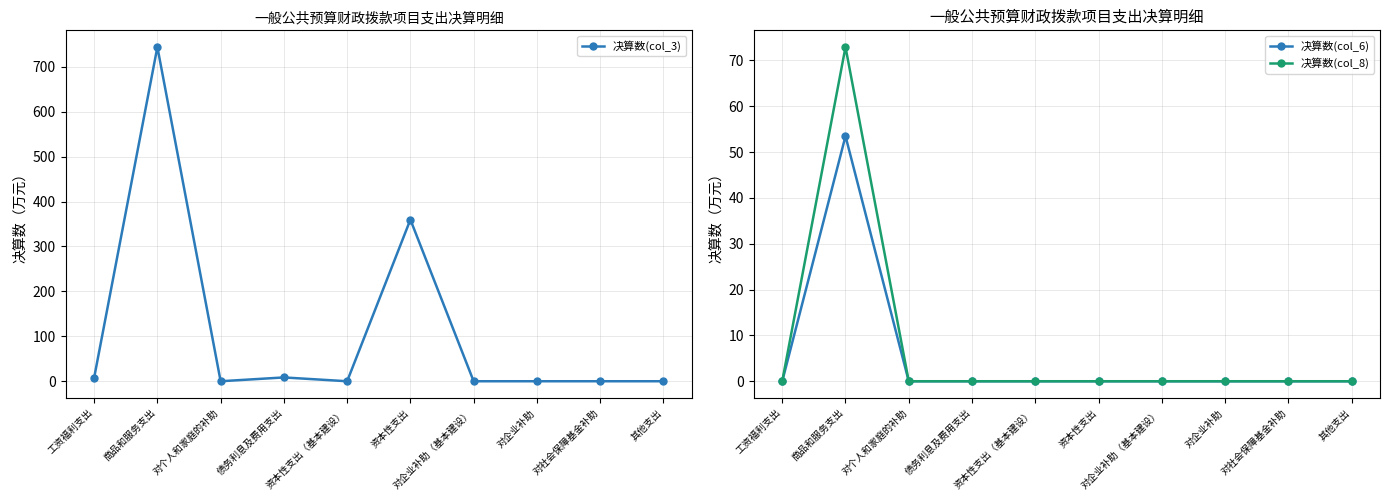

What position from the left is 对企业补助（基本建设）?

7